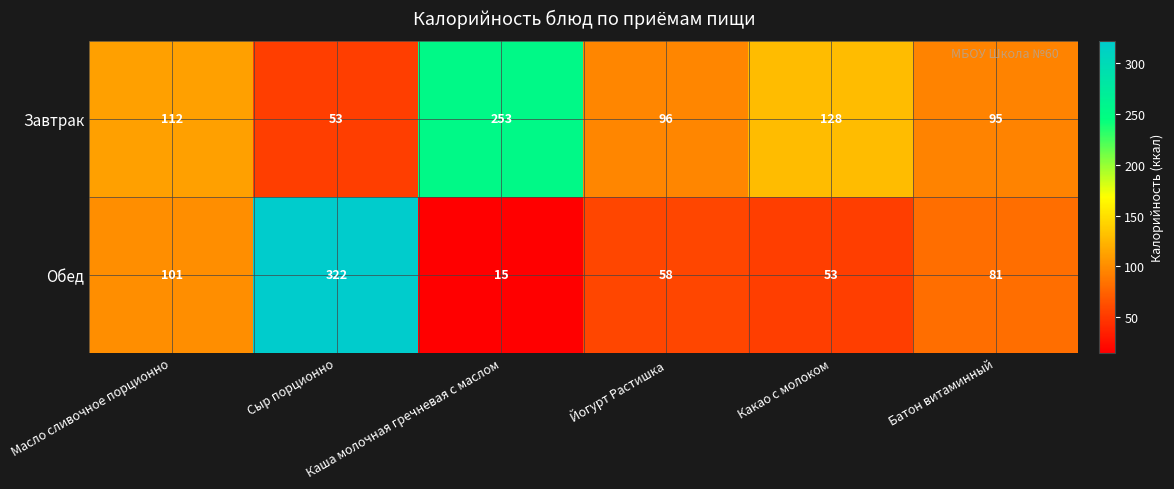

List the series in order of their peak value, highest first.

Обед, Завтрак